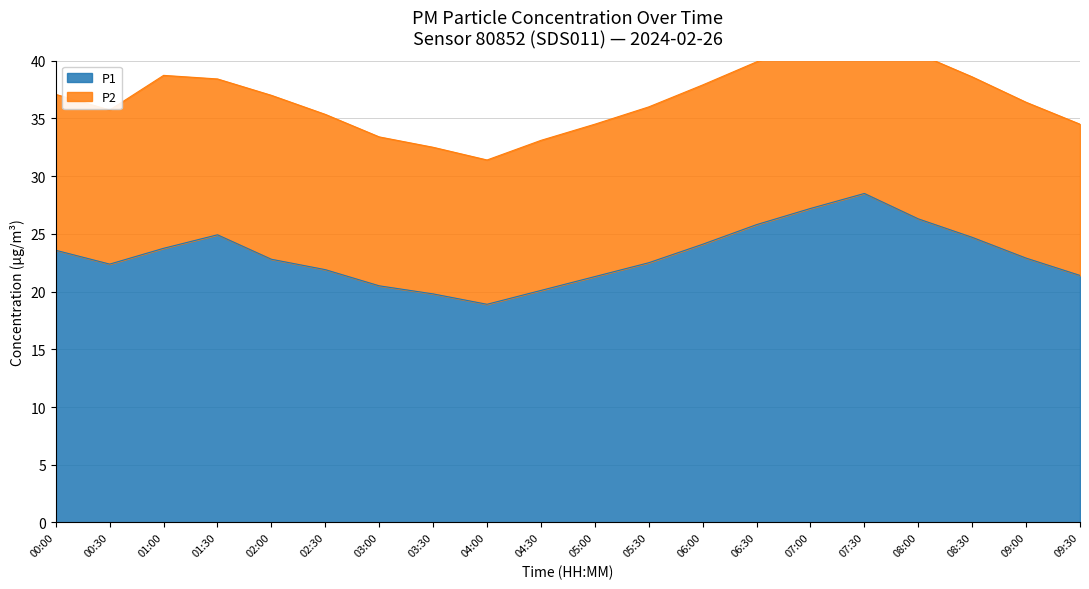

The P1 series shows 9.8 at 08:00. True or false?

False